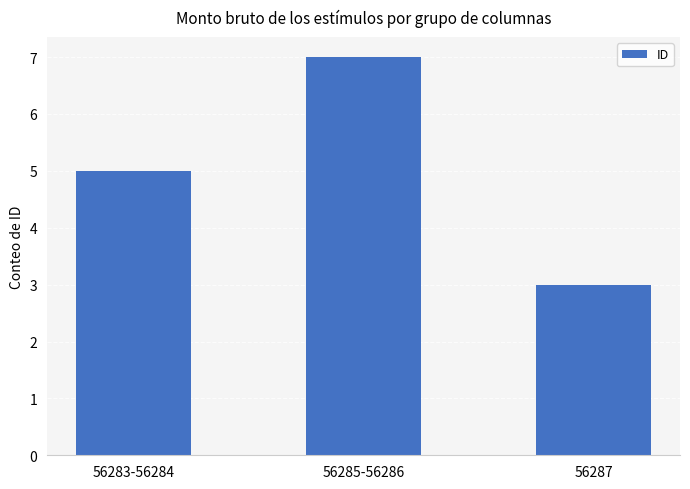

What is the greatest value displayed?

7